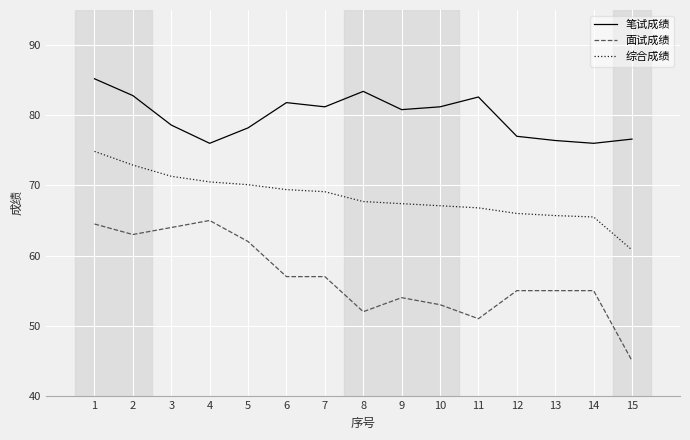

The value of 面试成绩 at 9 is 80.5. True or false?

False